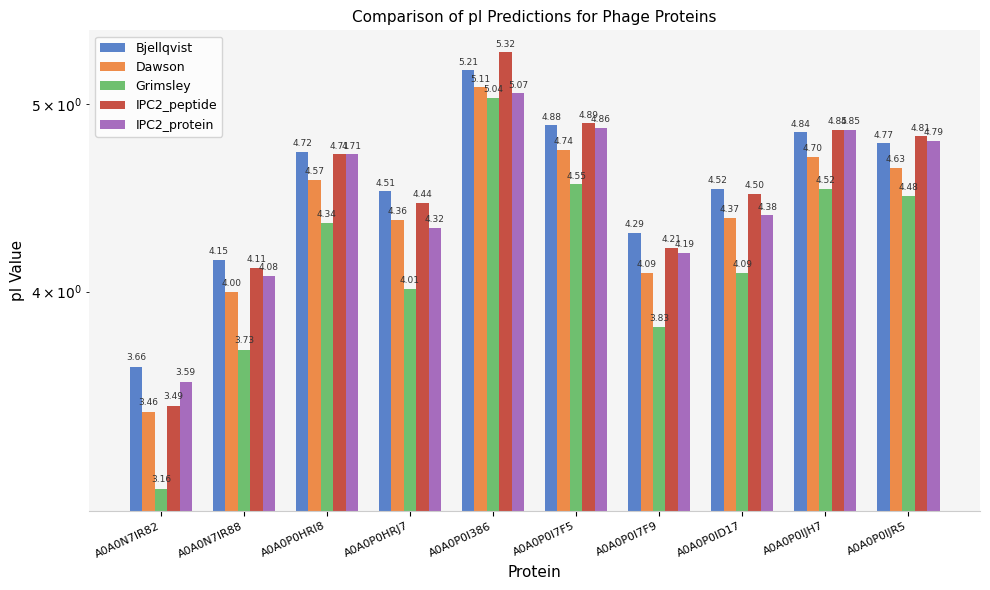

Reading left to right, transcribe all the data shown in this chart.

Bjellqvist: 3.7	4.2	4.7	4.5	5.2	4.9	4.3	4.5	4.8	4.8
Dawson: 3.5	4.0	4.6	4.4	5.1	4.7	4.1	4.4	4.7	4.6
Grimsley: 3.2	3.7	4.3	4.0	5.0	4.5	3.8	4.1	4.5	4.5
IPC2_peptide: 3.5	4.1	4.7	4.4	5.3	4.9	4.2	4.5	4.9	4.8
IPC2_protein: 3.6	4.1	4.7	4.3	5.1	4.9	4.2	4.4	4.9	4.8